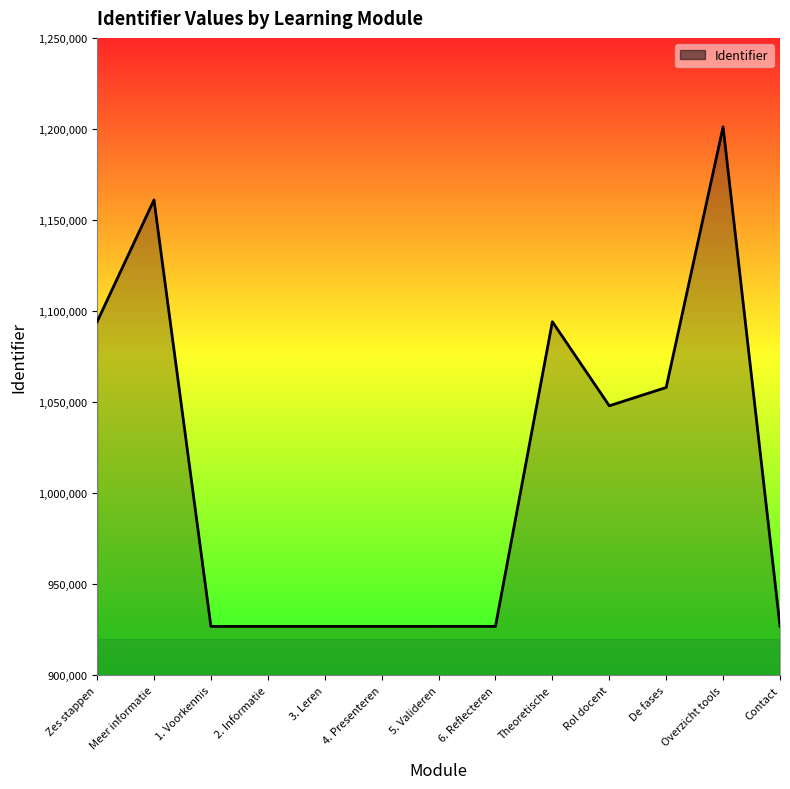

What is the minimum value shown in the chart?

926911